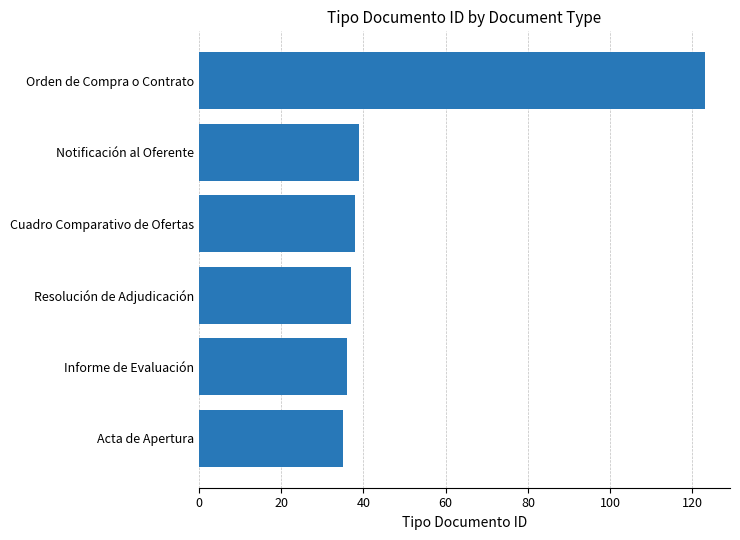

How many bars are there in total?

6